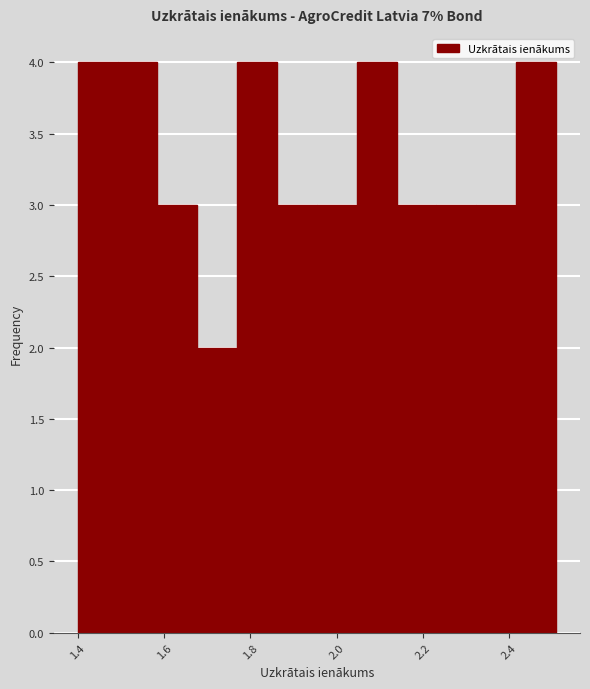

Reading left to right, transcribe this chart: for each bar, give the range it covers on the x-axis and its height. Neither the bar edges nor the heights are printed on the chart, so give them approximately, as read against the axes.

1.40 to 1.50: 4
1.50 to 1.58: 4
1.58 to 1.68: 3
1.68 to 1.76: 2
1.76 to 1.86: 4
1.86 to 1.96: 3
1.96 to 2.04: 3
2.04 to 2.14: 4
2.14 to 2.24: 3
2.24 to 2.32: 3
2.32 to 2.42: 3
2.42 to 2.50: 4